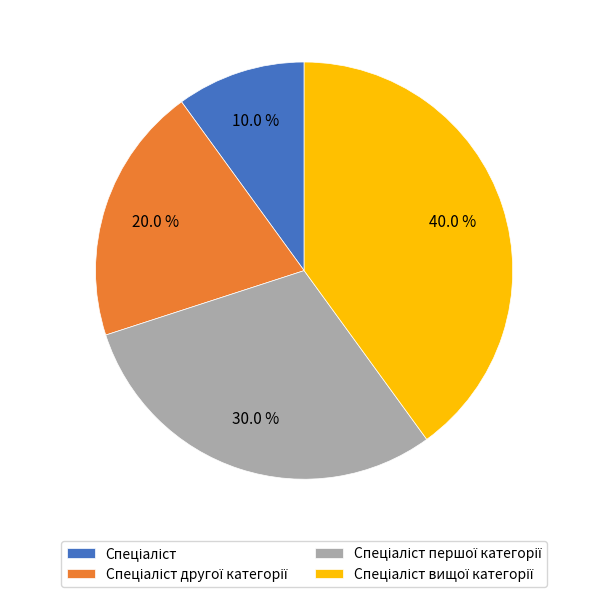

Is there a majority slice in this chart?

No